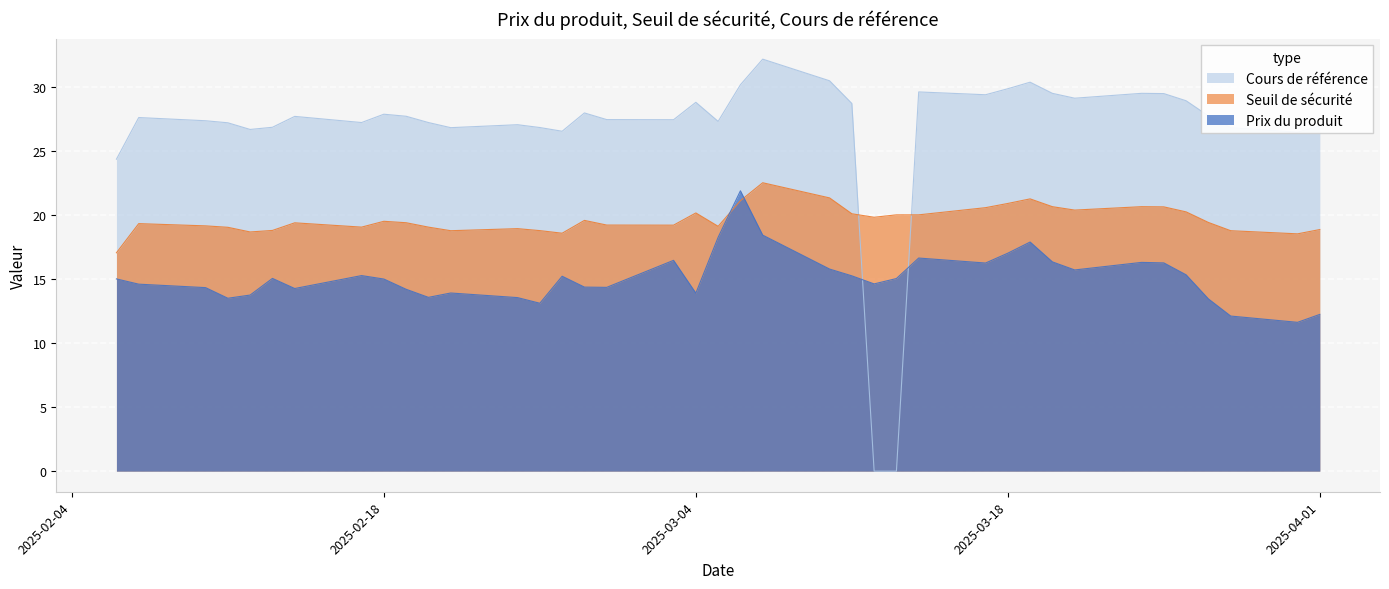

Rank the series by their average value, from highest to lowest.

Cours de référence, Seuil de sécurité, Prix du produit